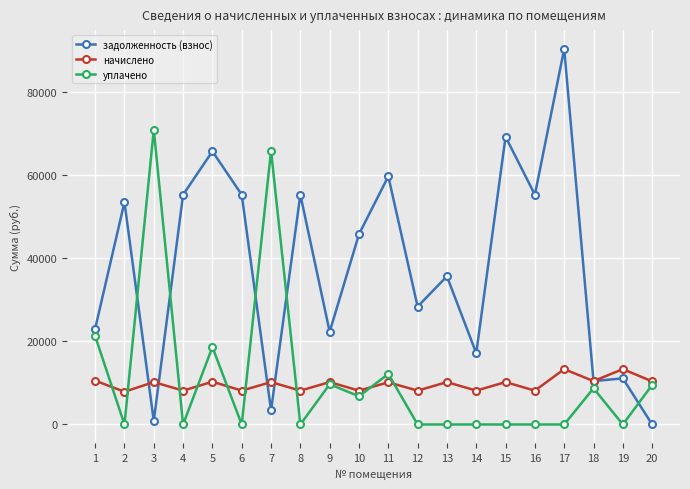

The value of начислено at 14 is 8147.8. True or false?

True